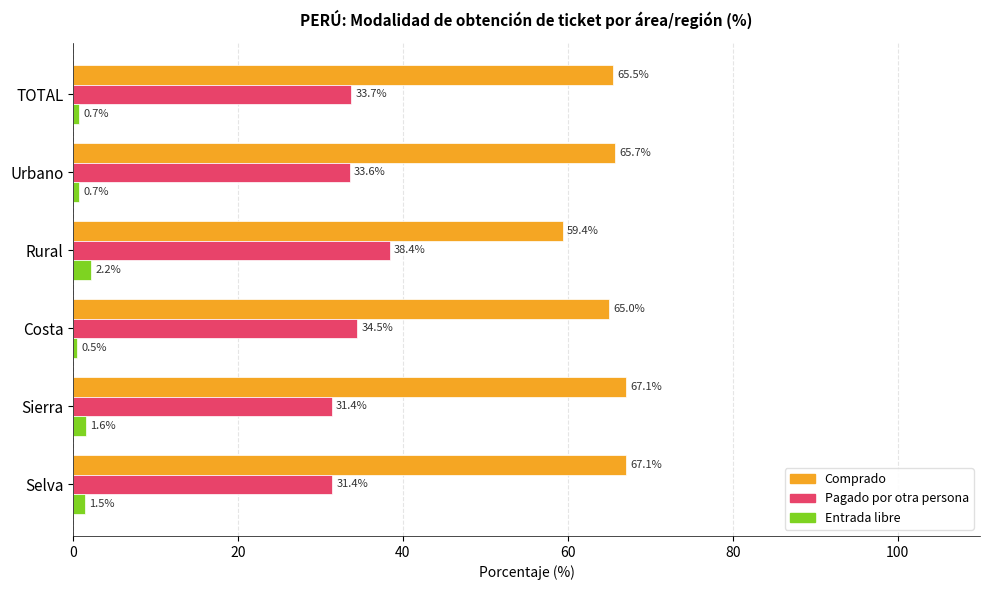

At how many categories does at least one series exceed 5?

6